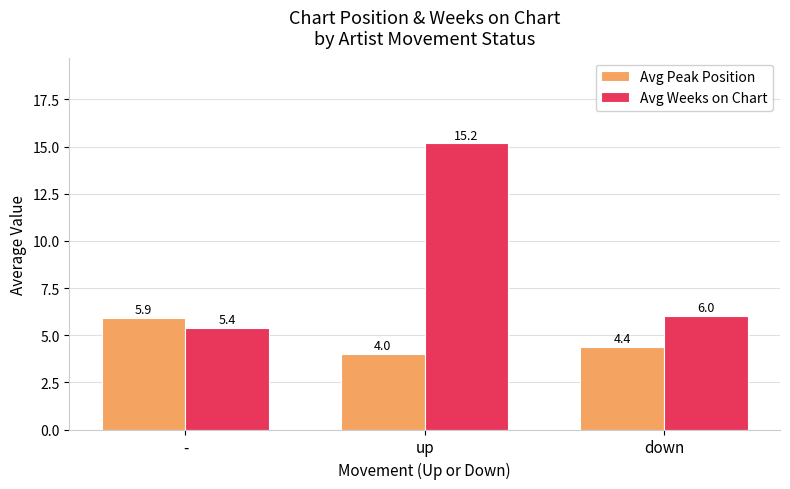

What is the difference between the highest and lowest values at up?

11.2